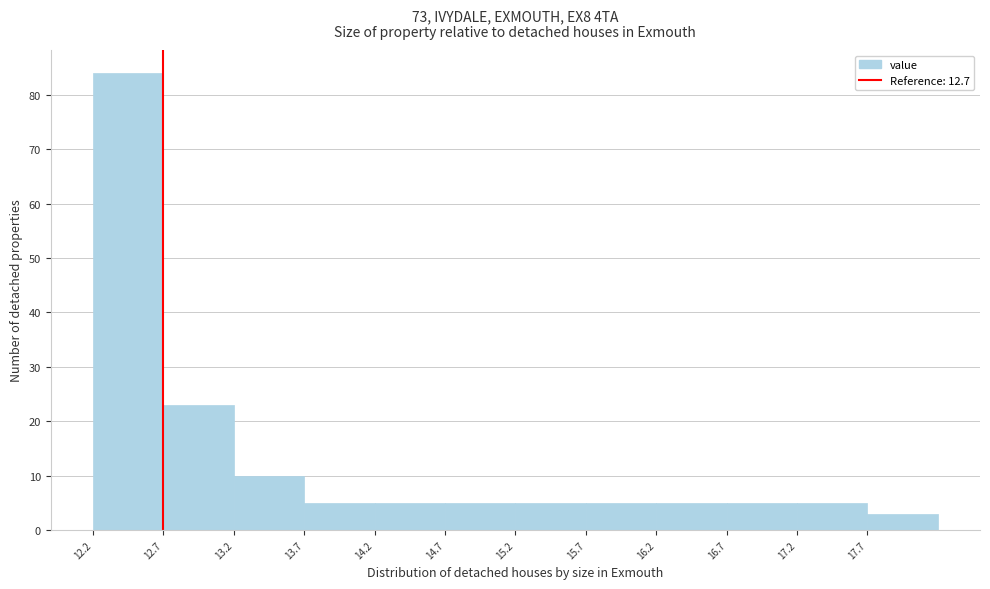

How tall is the bar that spans 13.2 to 13.7 on the x-axis? The values are not printed on the chart, so give them approximately, as read against the axis.

10